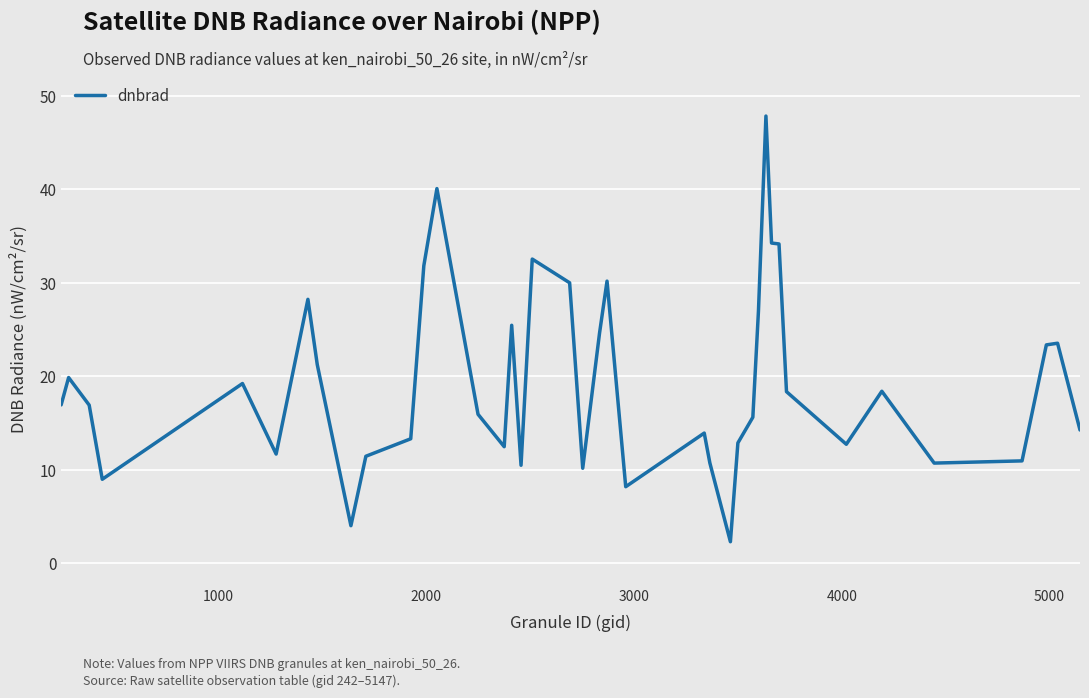

What is the greatest value displayed?

47.8